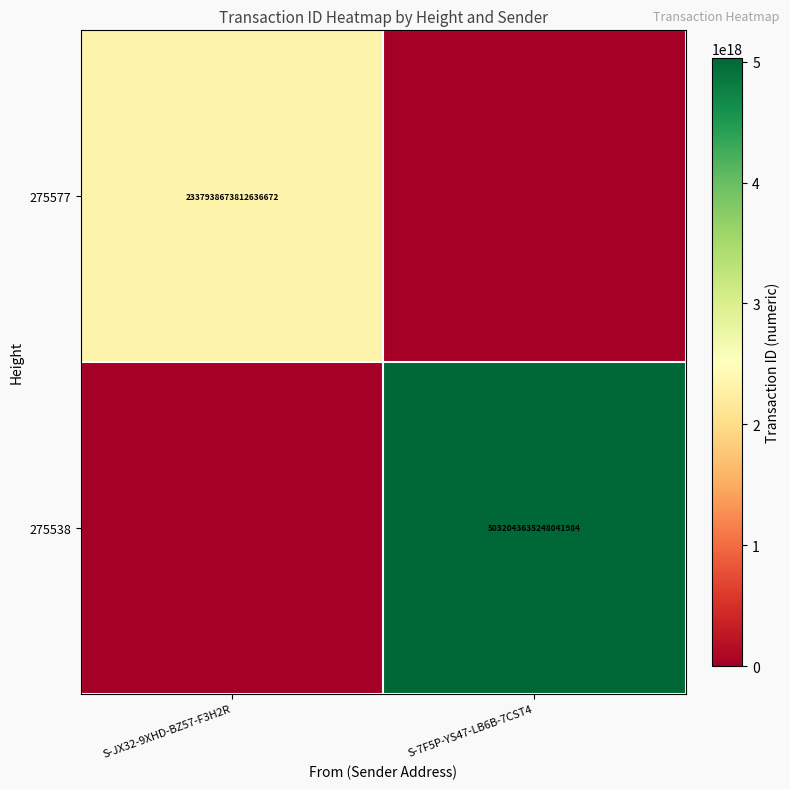

The 275577 series shows 2337938673812636672 at S-JX32-9XHD-BZ57-F3H2R. True or false?

True